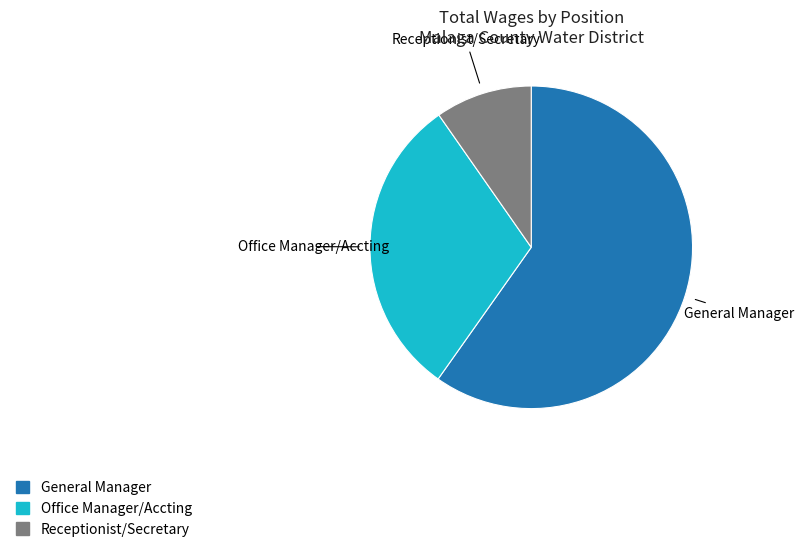

Which category has the biggest portion of the pie?

General Manager